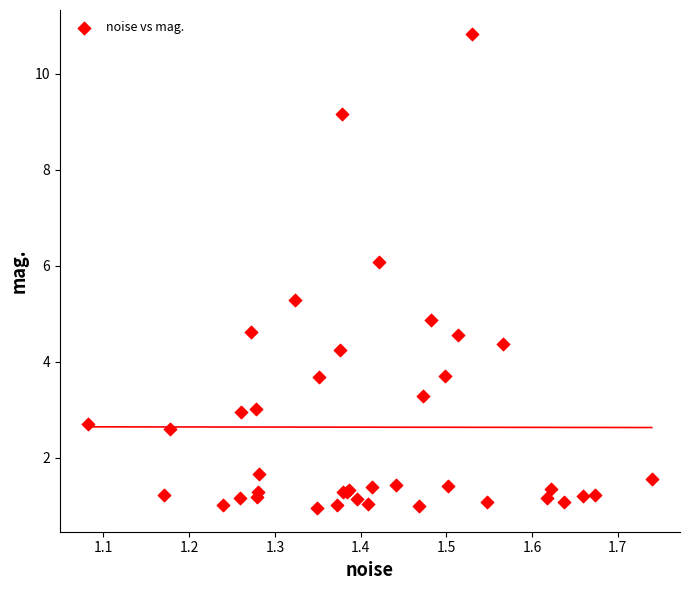

What Y value in the scatter plot is closest to 5?

4.9